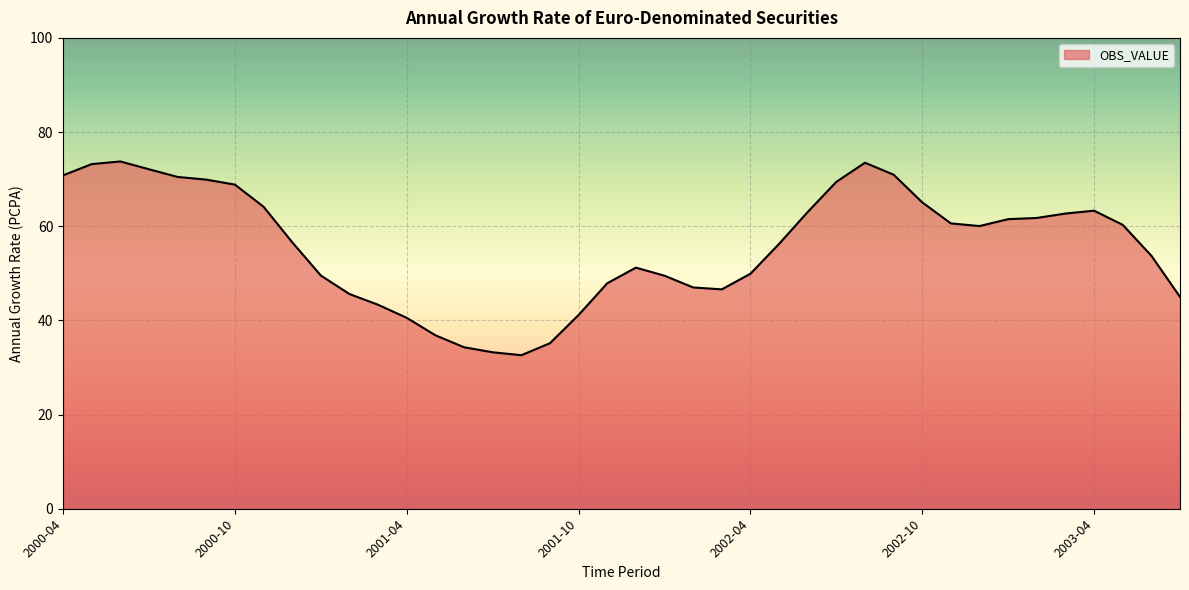

What is the smallest value displayed?

32.6